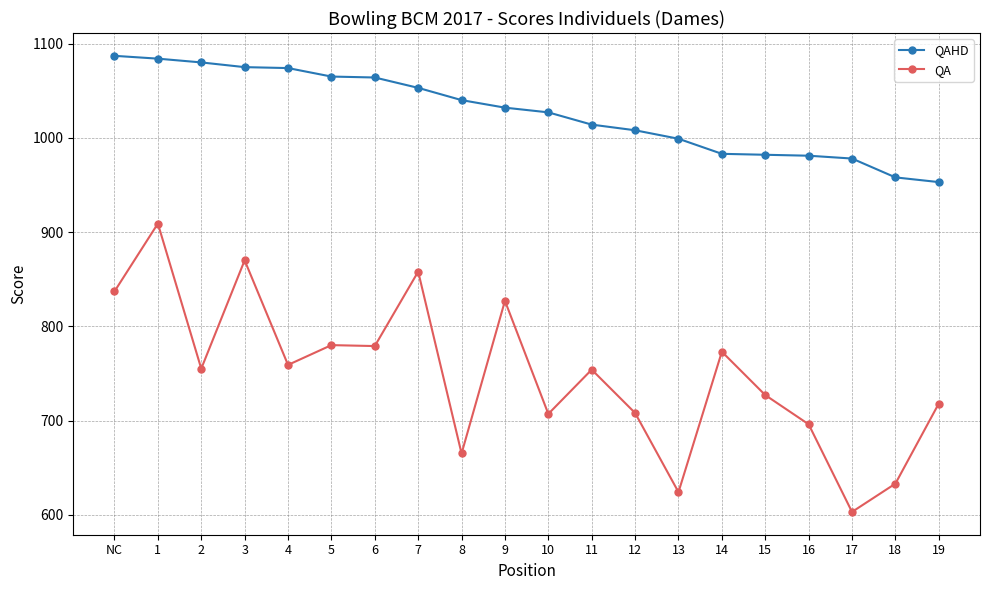

What value does the QAHD series have at 7?

1053